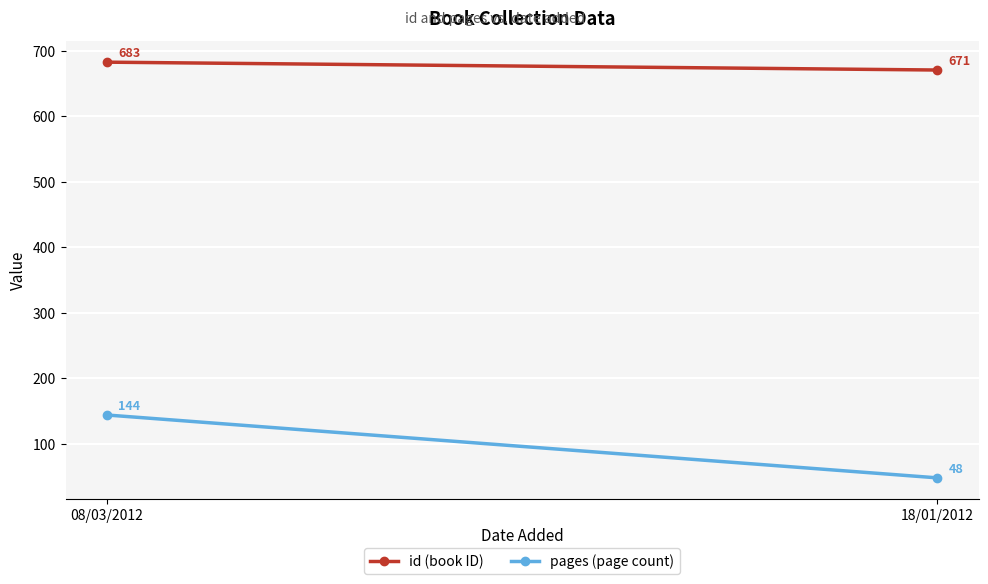

Rank the series by their maximum value, from lowest to highest.

pages (page count), id (book ID)